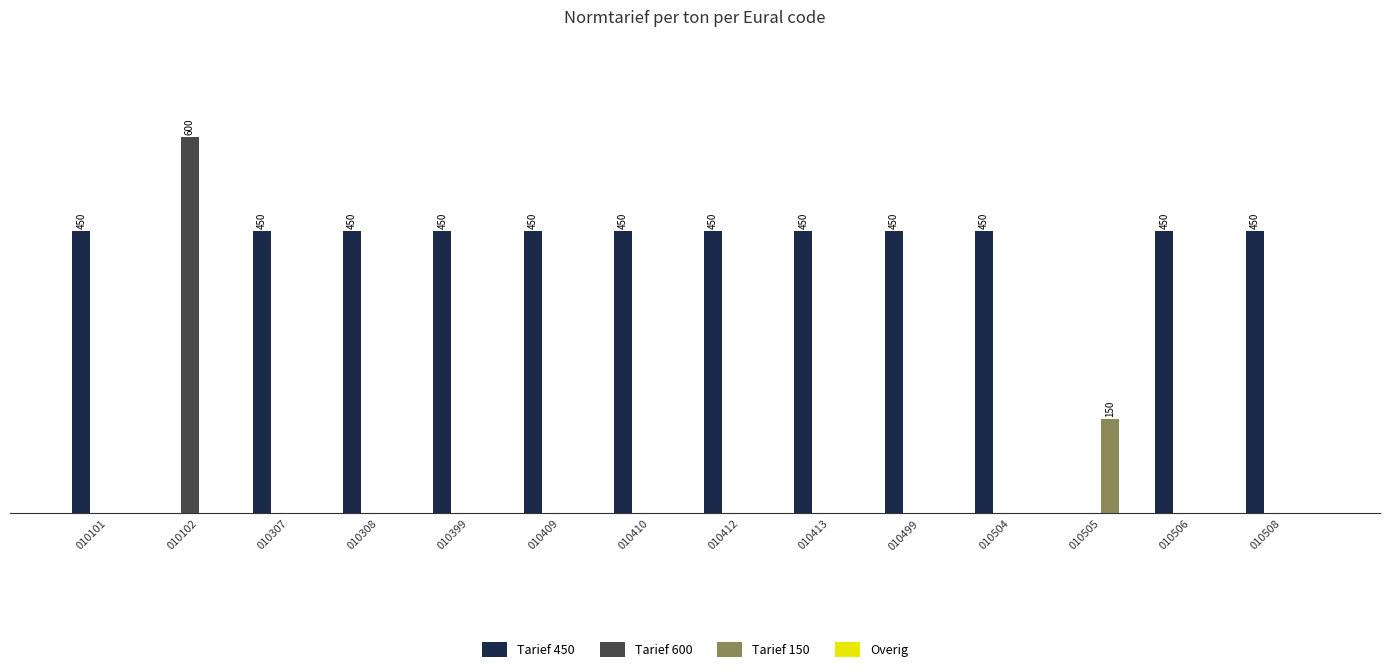

Are the bars grouped side by side (vs. stacked)?

Yes